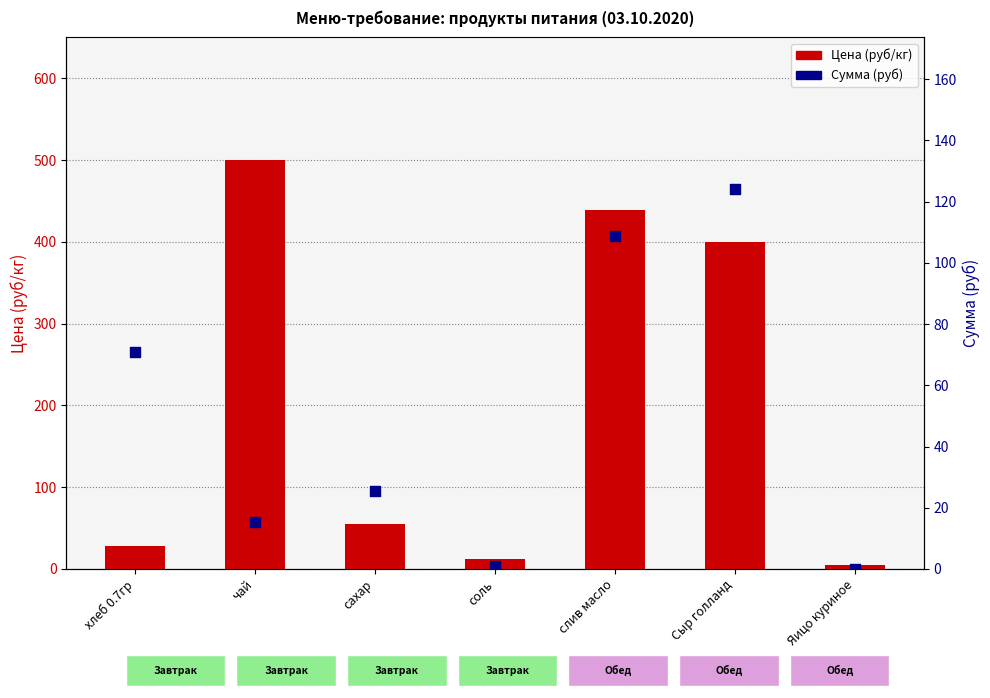

Is the value of Цена (руб/кг) at слив масло greater than the value of Сумма (руб) at соль?

Yes